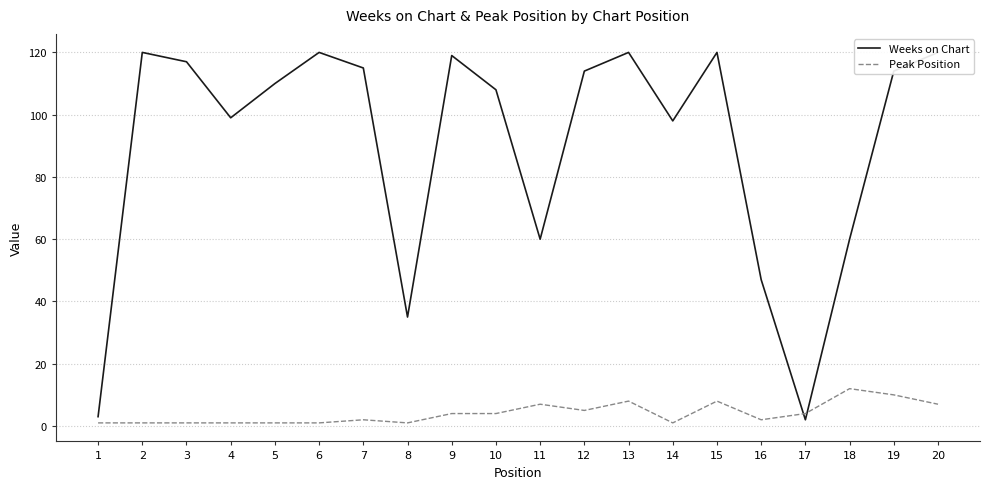

Reading left to right, extract all data points from this chart.

Weeks on Chart: 1=3	2=120	3=117	4=99	5=110	6=120	7=115	8=35	9=119	10=108	11=60	12=114	13=120	14=98	15=120	16=47	17=2	18=60	19=114	20=120
Peak Position: 1=1	2=1	3=1	4=1	5=1	6=1	7=2	8=1	9=4	10=4	11=7	12=5	13=8	14=1	15=8	16=2	17=4	18=12	19=10	20=7